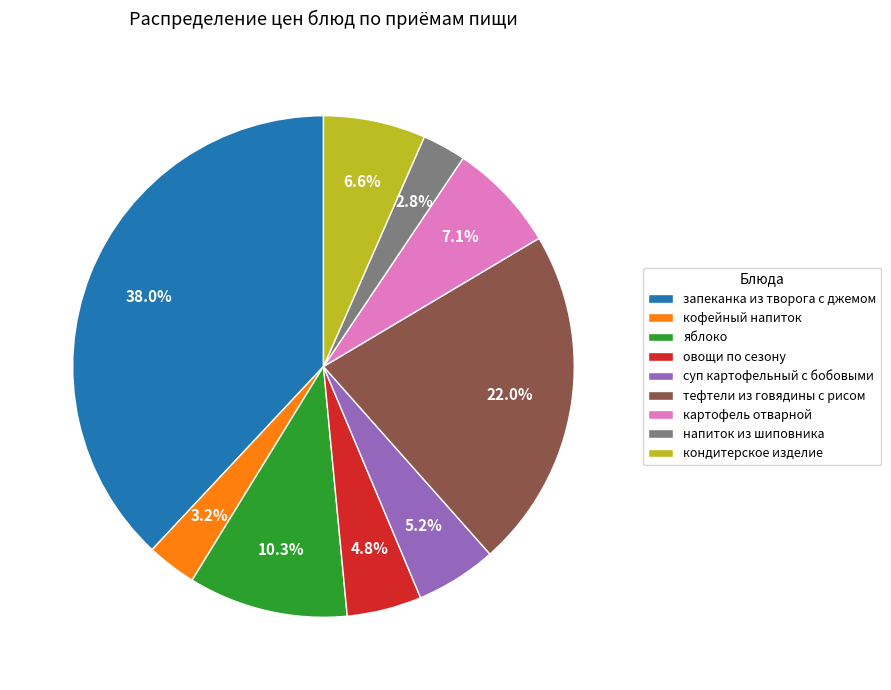

Does any single category account for the majority?

No